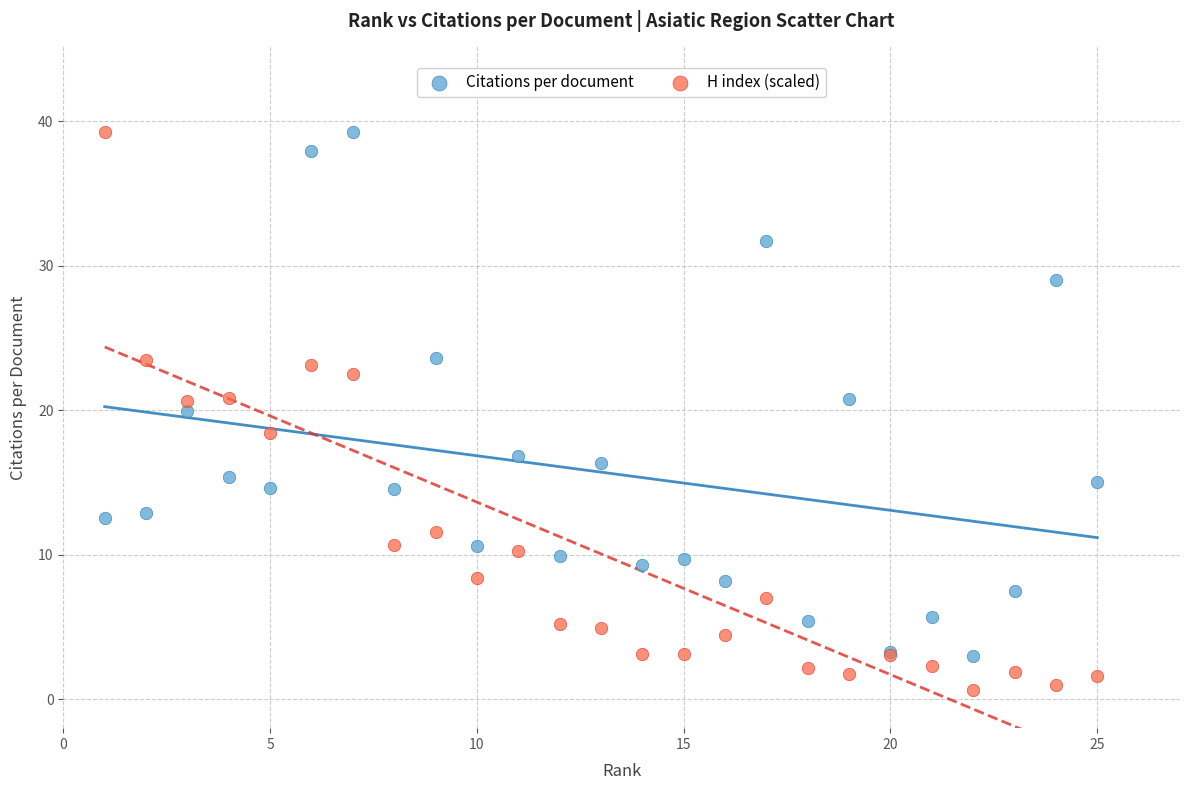

What is the X range (max minus min) for the scatter plot?

24.0